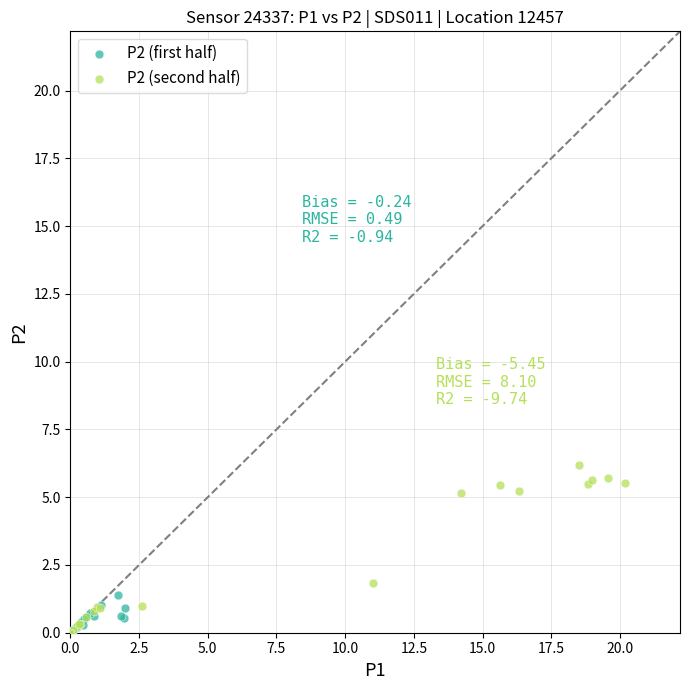

Which series has the largest Y range (max minus min)?

P2 (second half)